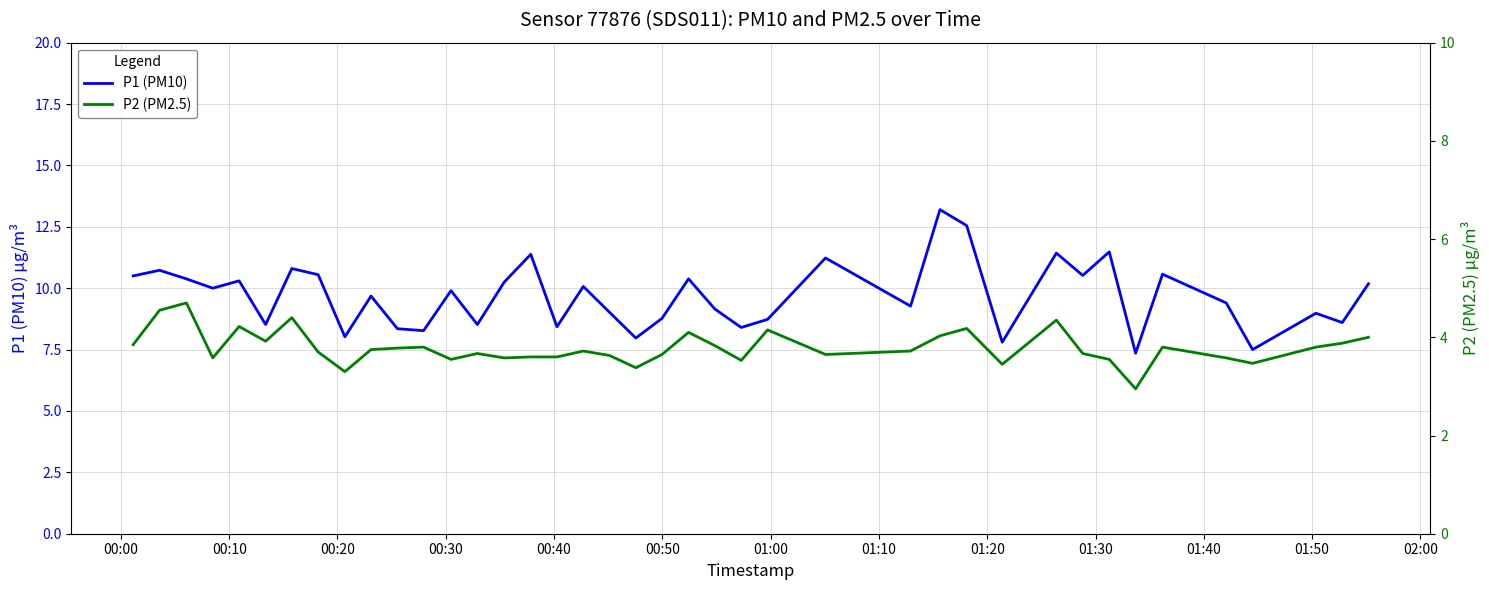

What is the maximum value for P1 (PM10)?

13.2